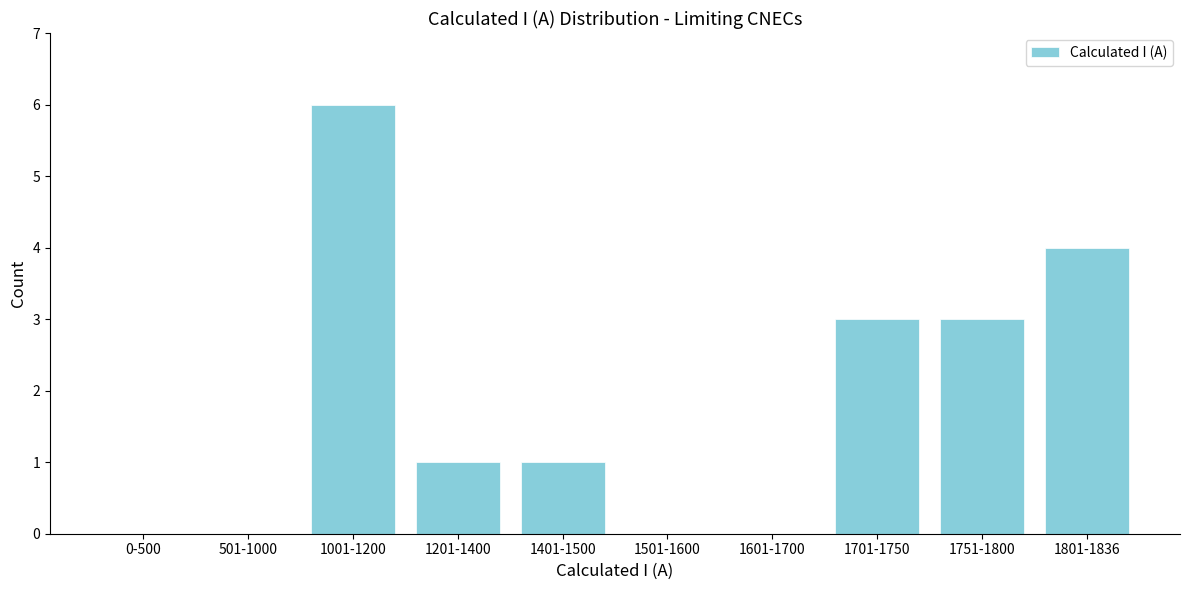

Reading left to right, list all the values displayed in this chart.

0-500=0	501-1000=0	1001-1200=6	1201-1400=1	1401-1500=1	1501-1600=0	1601-1700=0	1701-1750=3	1751-1800=3	1801-1836=4